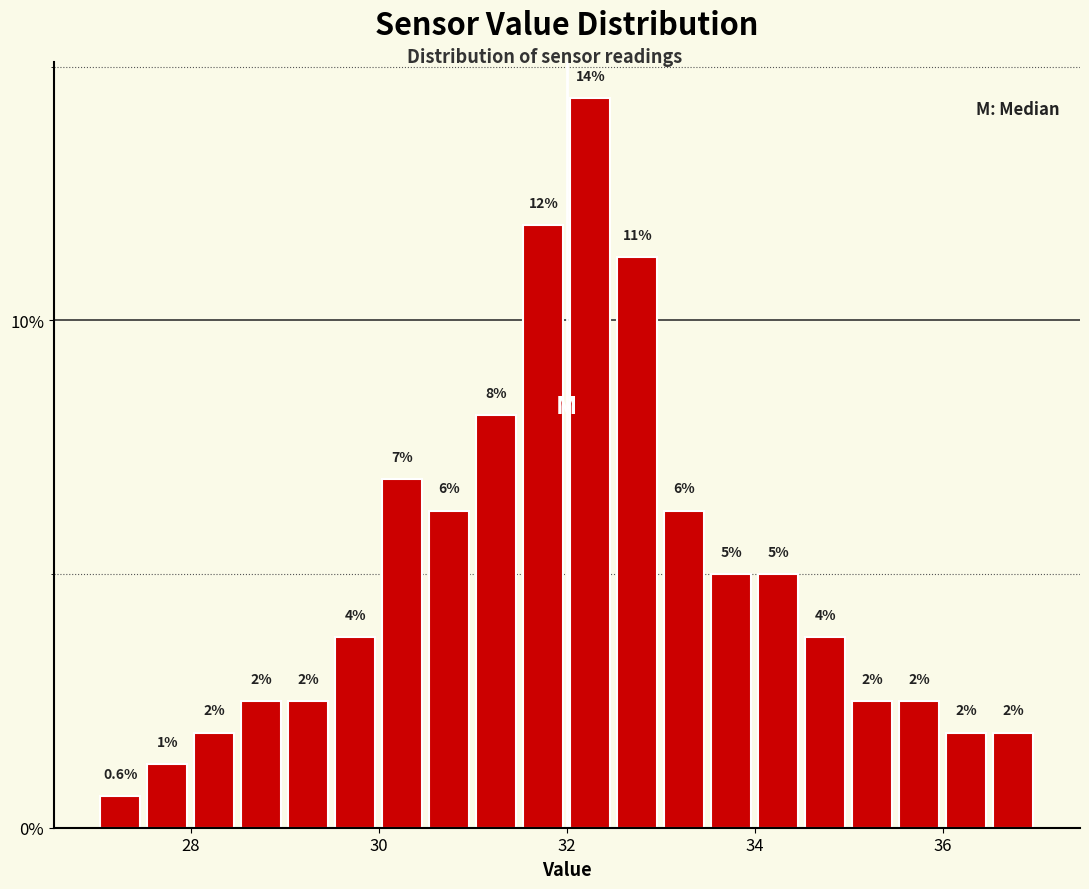

Read against the x-axis, roughly where is the centre of the tallest bar?

32.2